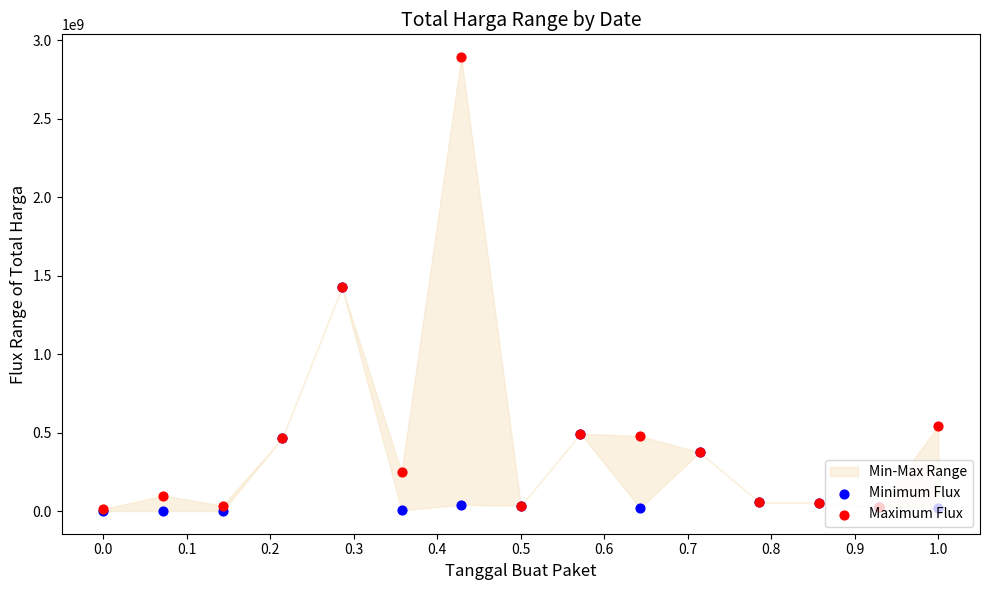

Is the value of Maximum Flux at 11 greater than the value of Minimum Flux at 0.4?

No